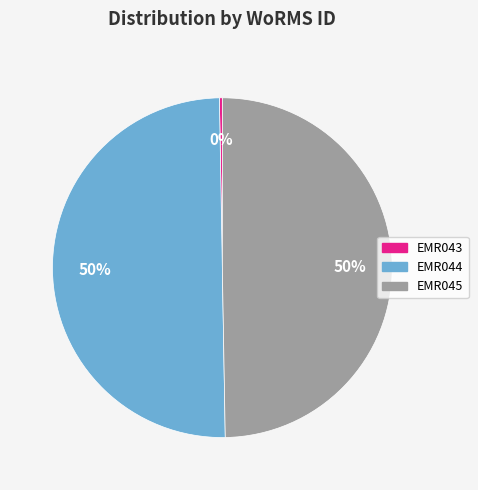

To the nearest percent, what is the average slice percentage?

33%